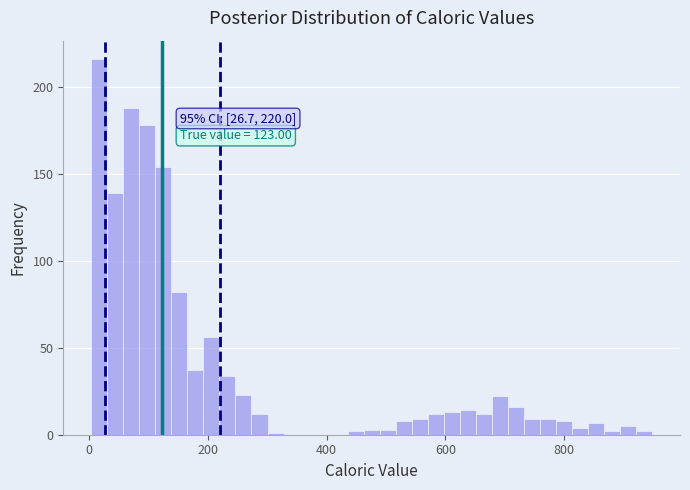

Around what value on the x-axis is the tallest bar? Give the approximate position of its centre, as read against the axis.

20